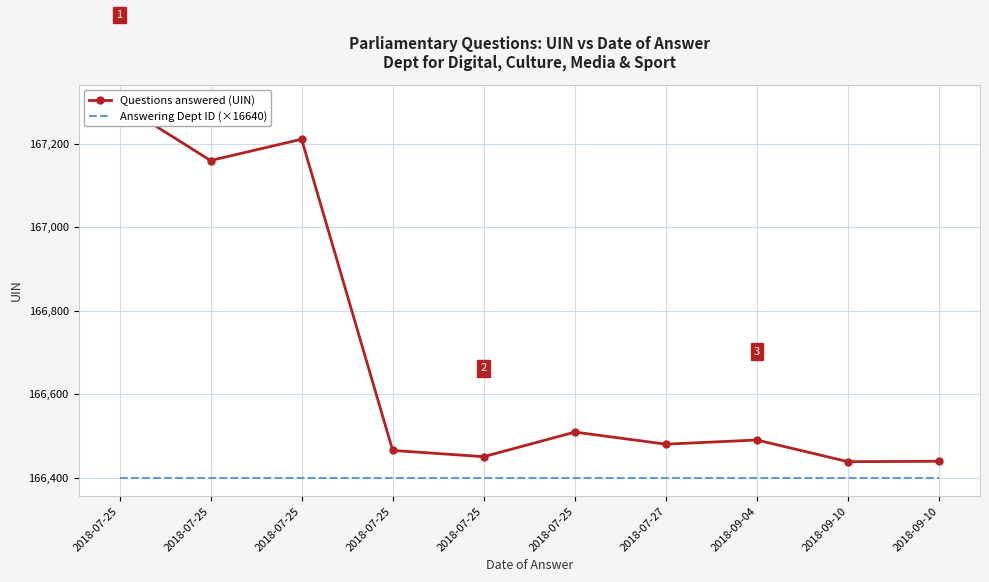

Which category has the lowest value in the Answering Dept ID (×16640) series?

2018-07-25